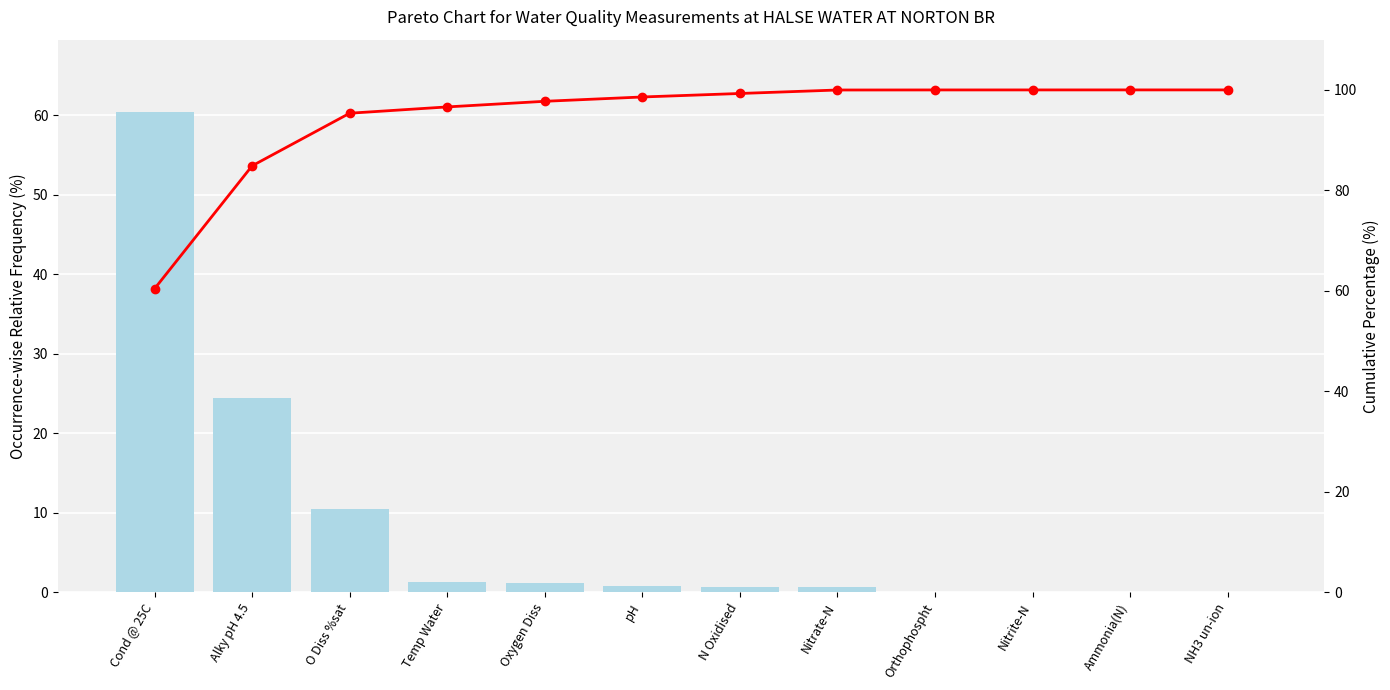

Rank the categories by Cumulative Percentage value from lowest to highest.

Cond @ 25C, Alky pH 4.5, O Diss %sat, Temp Water, Oxygen Diss, pH, N Oxidised, Nitrate-N, Orthophospht, Nitrite-N, Ammonia(N), NH3 un-ion